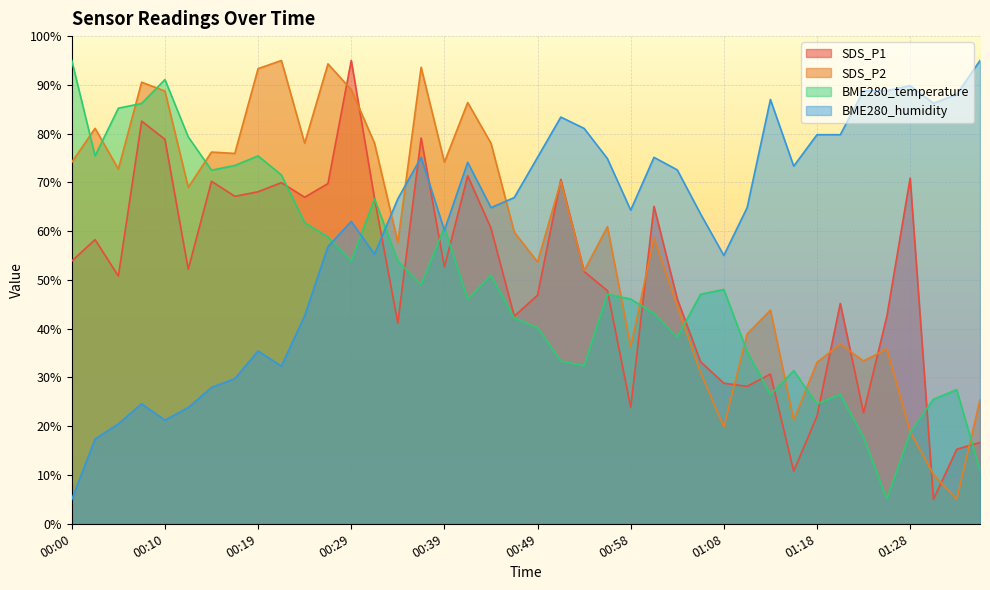

Reading left to right, list all the values displayed in this chart.

SDS_P1: 53.9	58.3	50.8	82.6	78.8	52.2	70.2	67.1	68.1	70.0	67.0	69.8	95.0	66.7	41.2	79.1	52.7	71.4	60.6	42.6	46.9	70.6	51.7	47.8	23.9	65.1	46.1	33.2	28.8	28.2	30.7	10.8	22.1	45.2	22.8	42.6	70.9	5.0	15.3	16.7
SDS_P2: 74.1	81.1	72.7	90.5	88.7	69.0	76.2	75.9	93.3	95.0	78.0	94.3	89.0	78.0	57.7	93.6	74.1	86.4	78.0	59.8	53.7	70.2	51.9	60.9	36.3	58.6	44.6	31.0	19.9	38.9	43.8	21.3	33.1	36.9	33.4	35.9	18.9	10.1	5.0	25.4
BME280_temperature: 95.0	75.4	85.2	86.2	91.1	79.3	72.5	73.5	75.4	71.5	61.7	58.8	53.9	66.6	53.9	49.0	60.8	46.1	51.0	42.2	40.2	33.4	32.4	47.1	46.1	43.2	38.3	47.1	48.0	35.3	26.5	31.4	24.6	26.5	17.7	5.0	18.7	25.5	27.5	10.9
BME280_humidity: 5.0	17.4	20.5	24.6	21.2	23.8	28.0	29.8	35.4	32.3	42.7	56.8	62.0	55.3	66.6	75.1	60.2	74.1	64.8	66.9	75.1	83.4	81.1	74.9	64.3	75.1	72.6	63.5	55.0	64.8	87.0	73.3	79.8	79.8	88.8	88.8	89.8	86.2	88.0	95.0